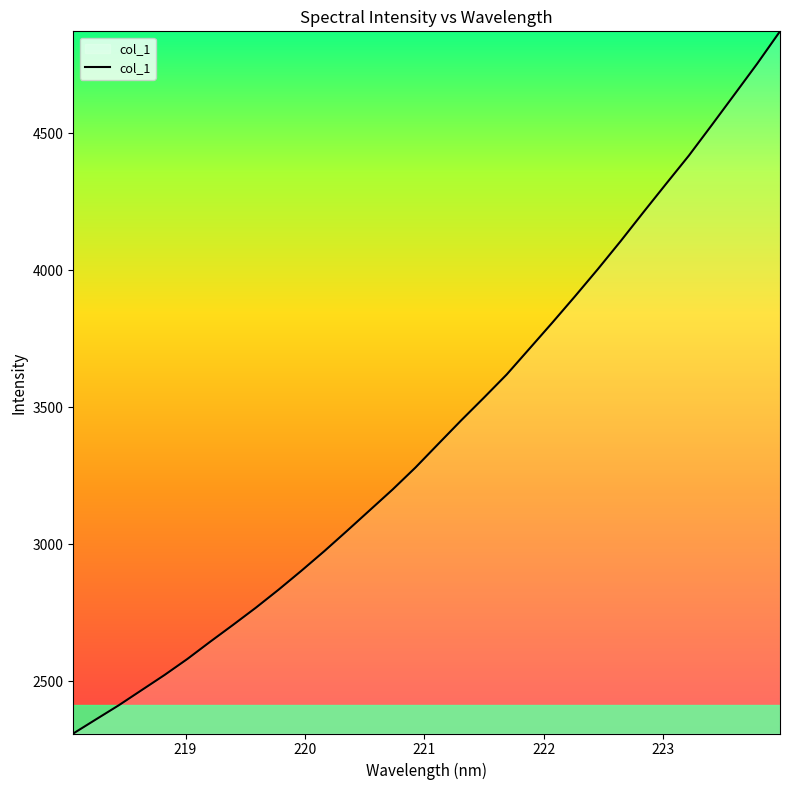

What is the greatest value displayed?

4871.1